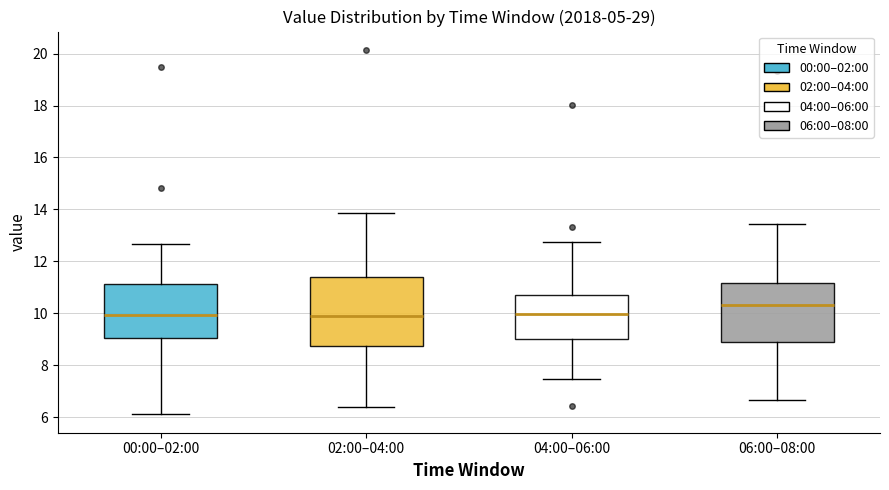

Reading left to right, read every box against the y-axis: the position of its median line, the range the box covers, and the ends of its whiskers. The values are not printed on the chart, so give them approximately, as read against the axis.

00:00–02:00: median 10.0, box 9.0 to 11.2, whiskers 6.2 to 12.6
02:00–04:00: median 10.0, box 8.8 to 11.4, whiskers 6.4 to 13.8
04:00–06:00: median 10.0, box 9.0 to 10.6, whiskers 7.4 to 12.8
06:00–08:00: median 10.4, box 8.8 to 11.2, whiskers 6.6 to 13.4